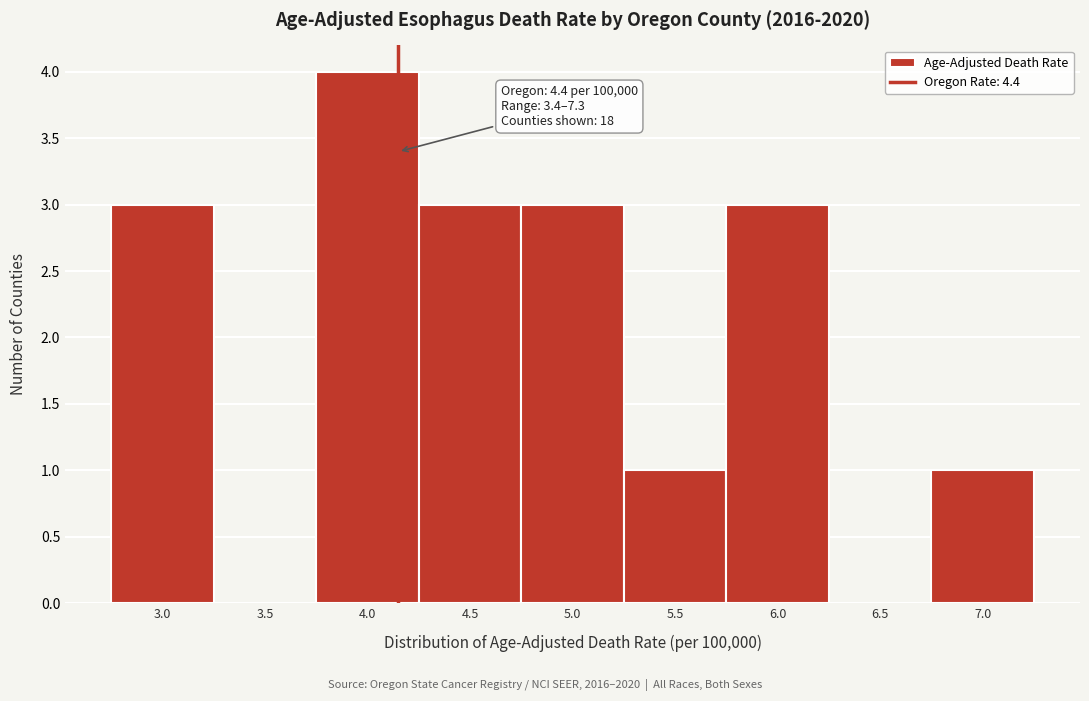

Reading left to right, list all the values displayed in this chart.

3.0=3	3.5=0	4.0=4	4.5=3	5.0=3	5.5=1	6.0=3	6.5=0	7.0=1